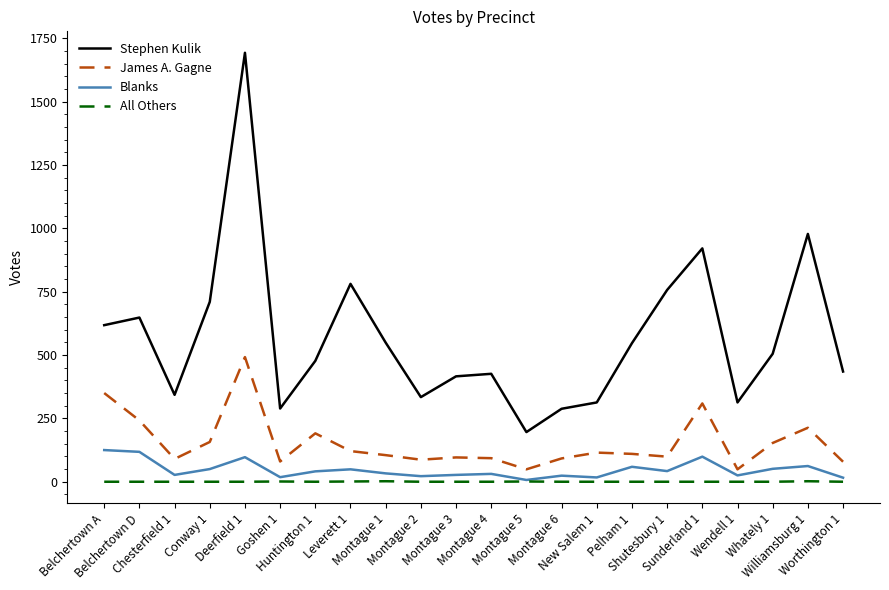

Count the number of categories in the chart.

22